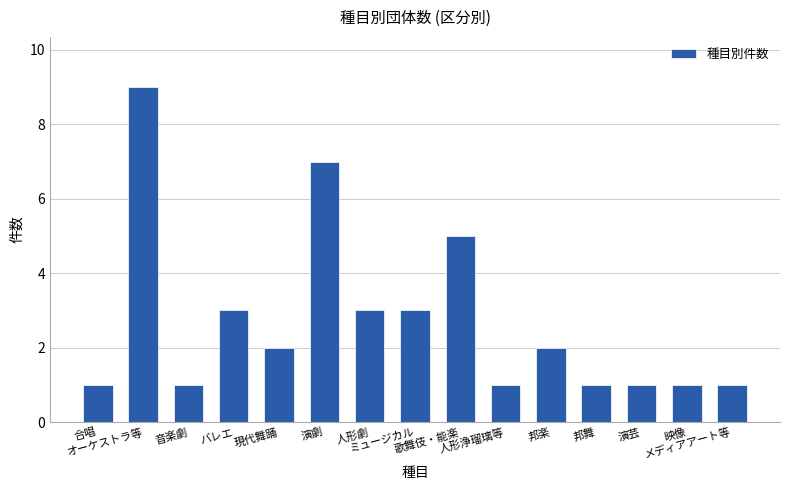

How many data points does each series have?

15